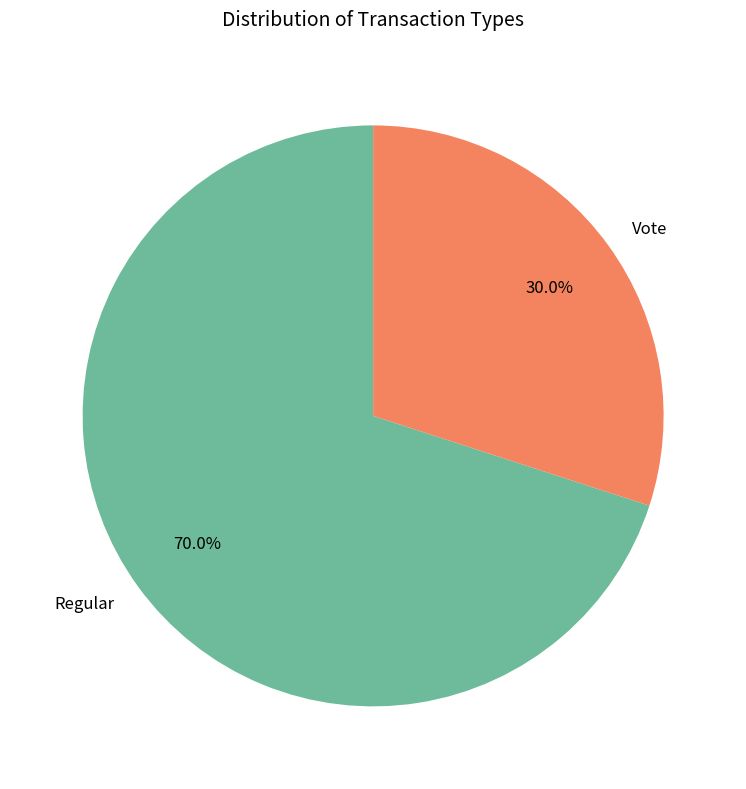

What is the smallest slice in the pie chart?

Vote